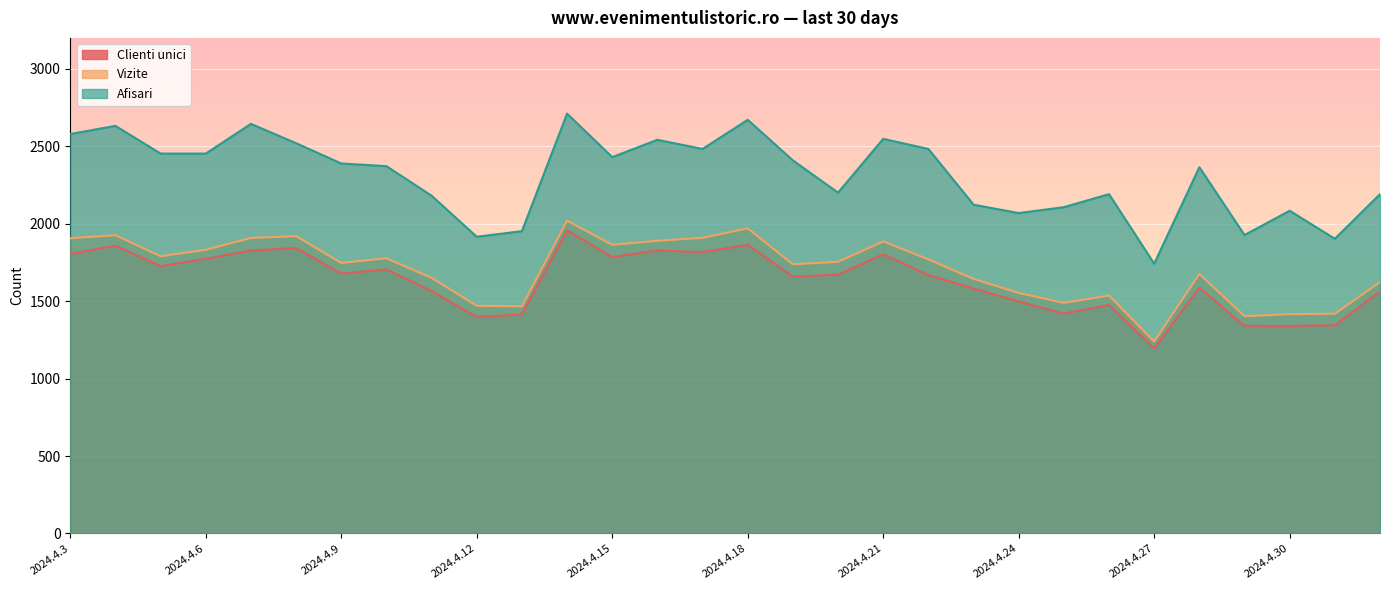

Is it true that Clienti unici equals 1077 at 2024.5.2?

False